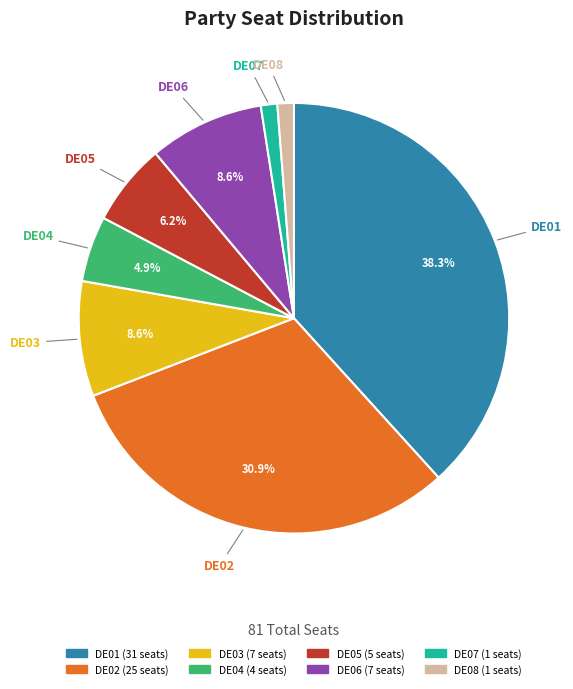

Is there a majority slice in this chart?

No